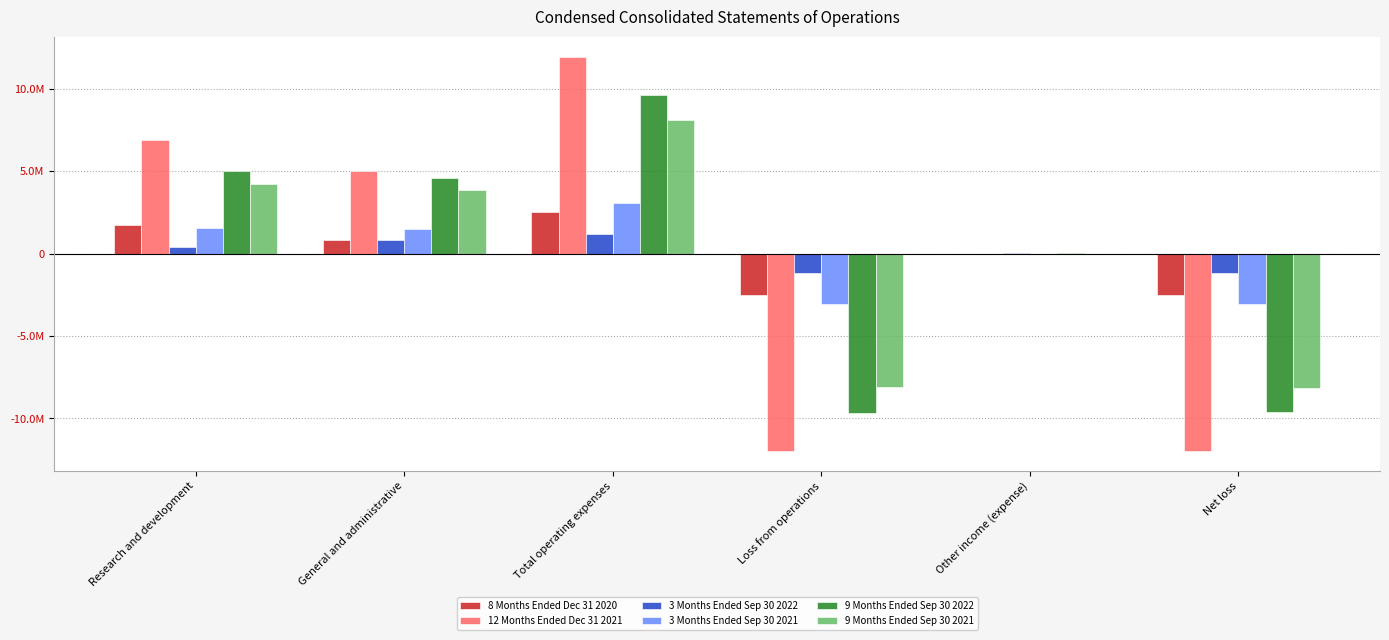

Between Total operating expenses and Net loss, which is larger?

Total operating expenses